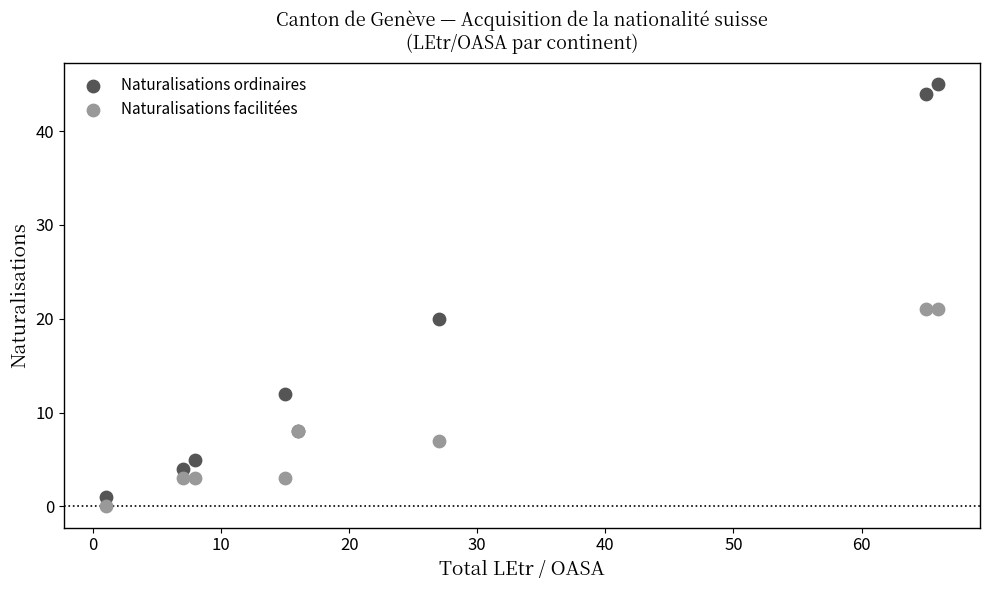

Which series reaches the maximum Y coordinate?

Naturalisations ordinaires